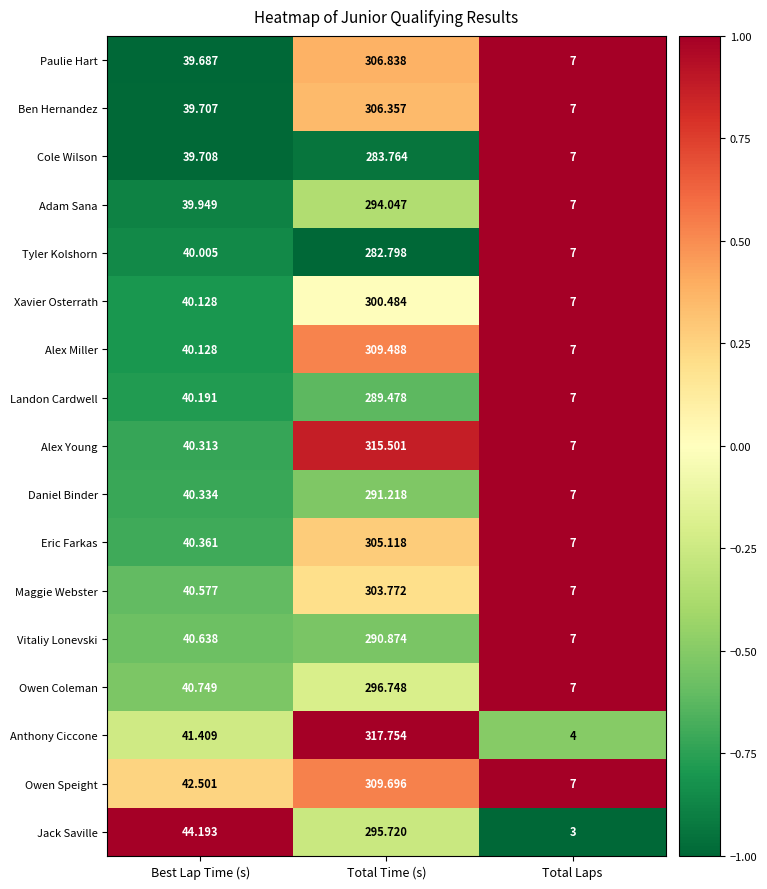

At which category is the sum across all series the highest?

Total Time (s)